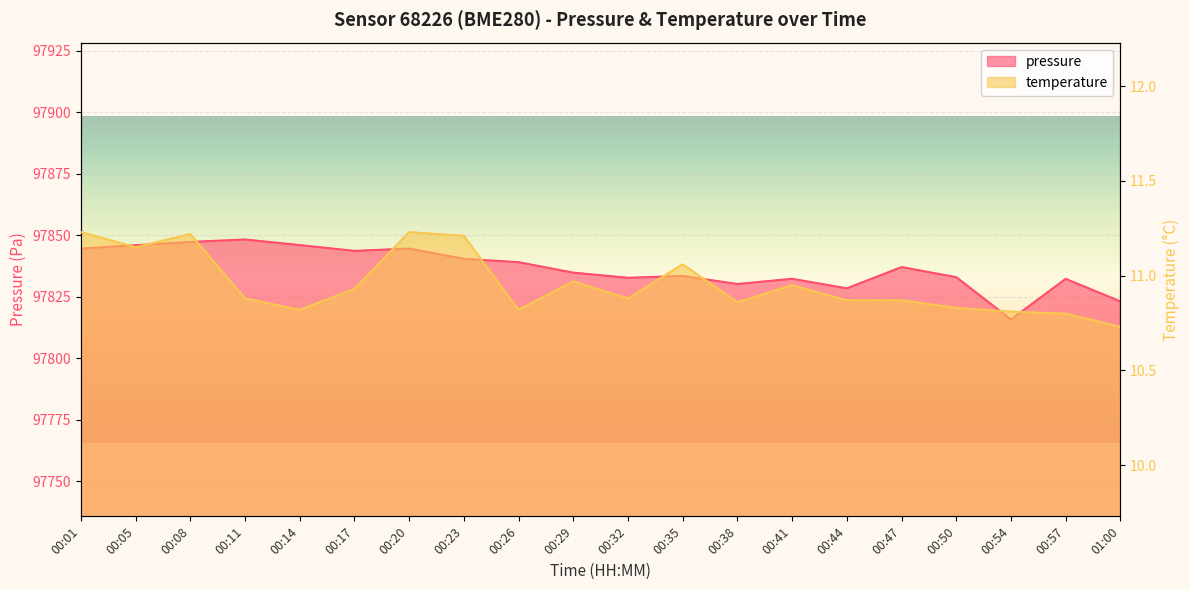

Reading right to left, what are all the values shown in this chart?

pressure: 97823.1	97832.2	97815.7	97832.9	97837.0	97828.4	97832.2	97830.1	97833.4	97832.7	97834.8	97839.0	97840.3	97844.5	97843.6	97845.9	97848.2	97847.2	97845.9	97844.5
temperature: 10.7	10.8	10.8	10.8	10.9	10.9	10.9	10.9	11.1	10.9	11.0	10.8	11.2	11.2	10.9	10.8	10.9	11.2	11.2	11.2